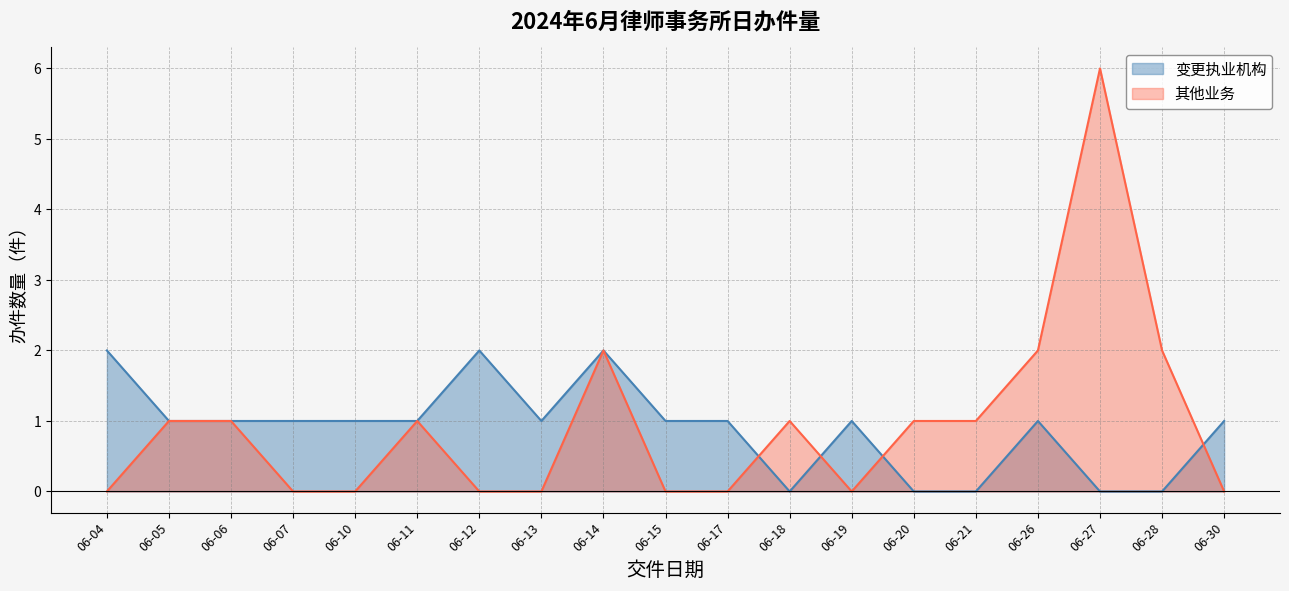

The 变更执业机构 series shows 1 at 06-07. True or false?

True